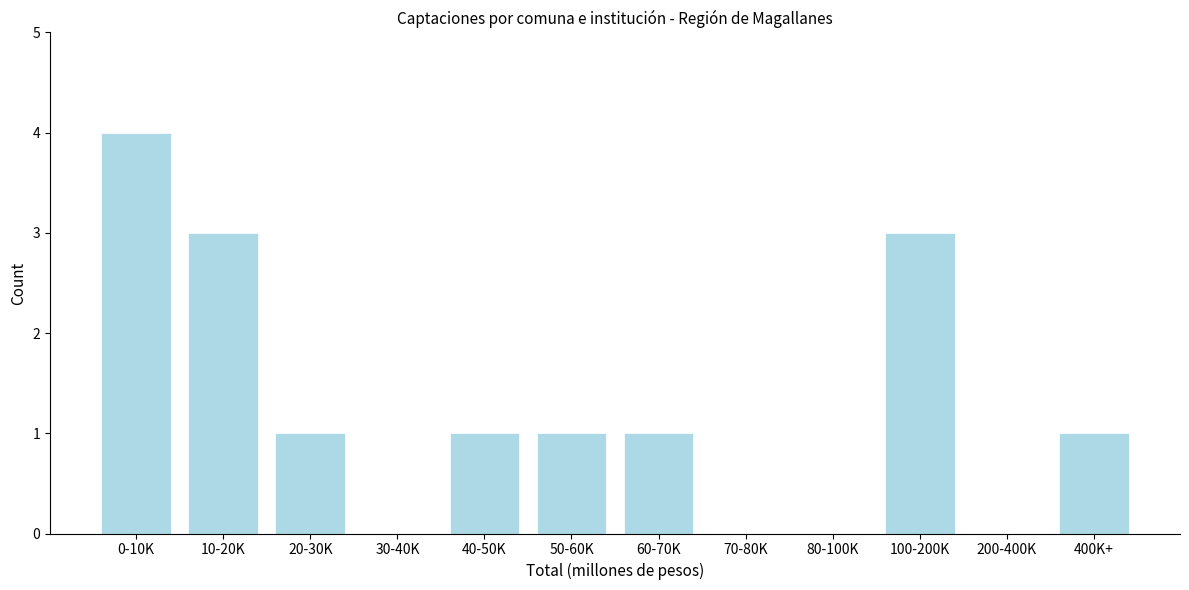

Reading left to right, extract all data points from this chart.

0-10K=4	10-20K=3	20-30K=1	30-40K=0	40-50K=1	50-60K=1	60-70K=1	70-80K=0	80-100K=0	100-200K=3	200-400K=0	400K+=1